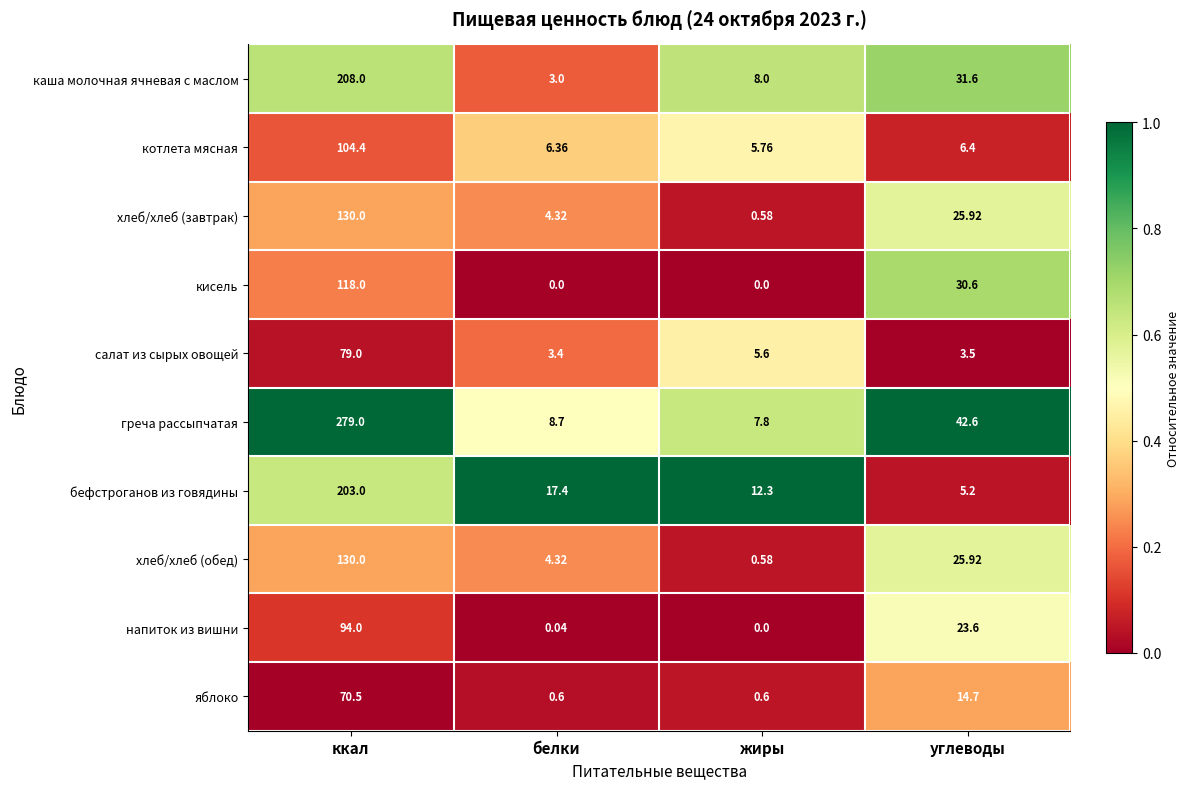

What is the greatest value displayed?

279.0